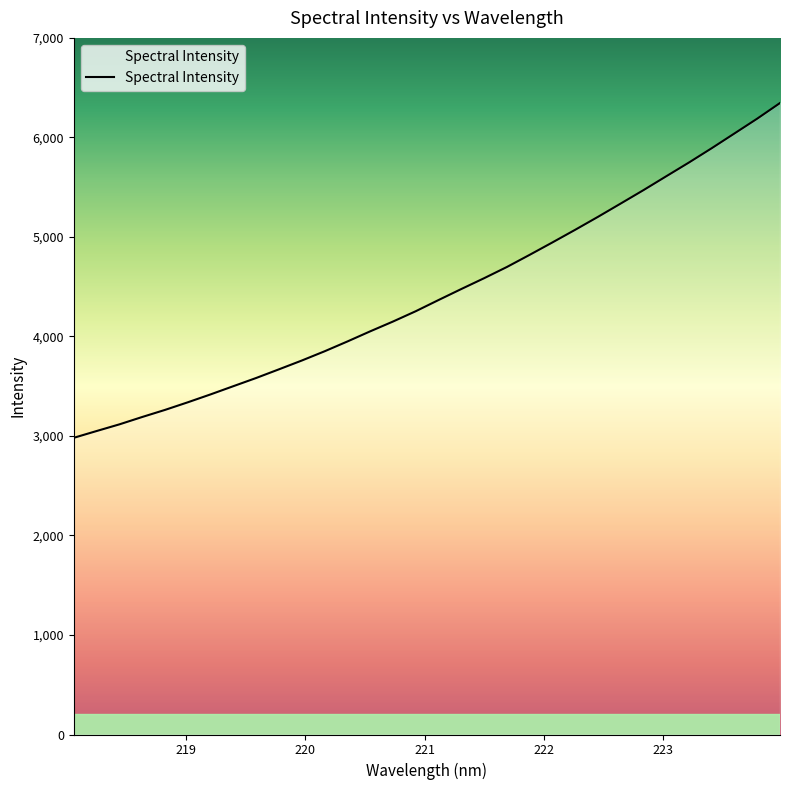

What is the maximum value shown in the chart?

6345.6